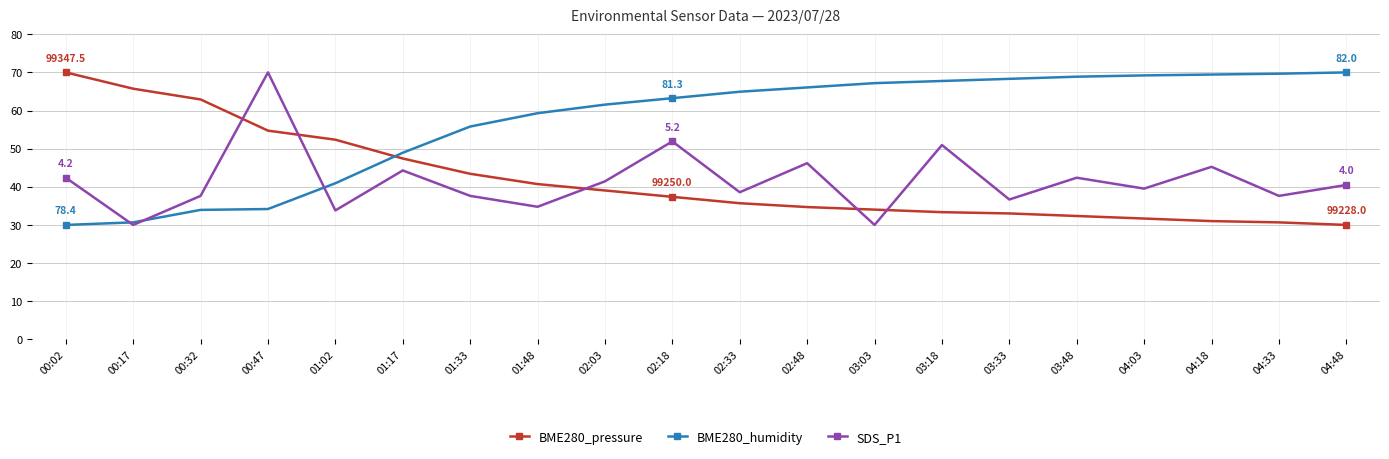

What is the difference between the BME280_humidity values at 01:48 and 04:48?

10.7